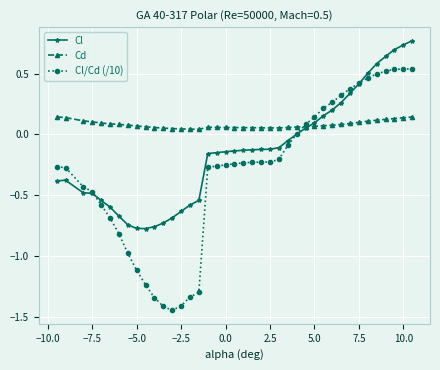

Does the chart have visible grid lines?

Yes